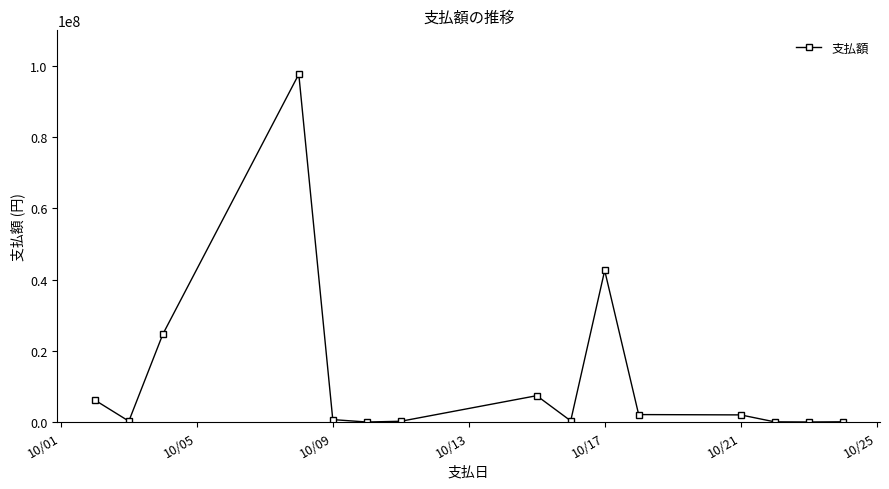

What is the difference between the maximum and second lowest values?

97670166